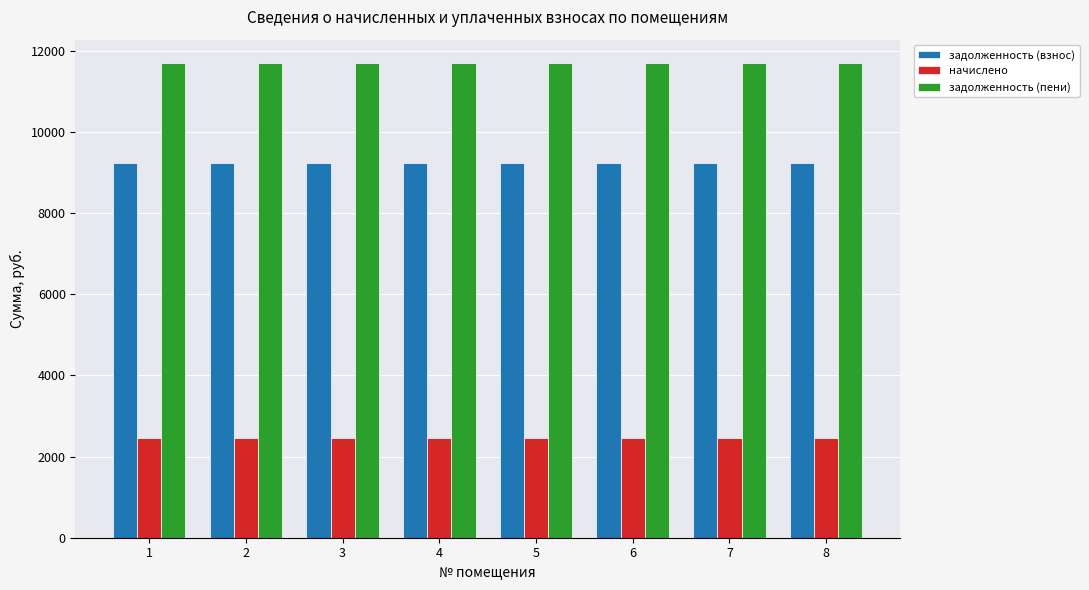

Reading right to left, extract all data points from this chart.

задолженность (взнос): 8=9244.8	7=9244.8	6=9244.8	5=9244.8	4=9244.8	3=9244.8	2=9244.8	1=9244.8
начислено: 8=2449.4	7=2449.4	6=2449.4	5=2449.4	4=2449.4	3=2449.4	2=2449.4	1=2449.4
задолженность (пени): 8=11694.2	7=11694.2	6=11694.2	5=11694.2	4=11694.2	3=11694.2	2=11694.2	1=11694.2